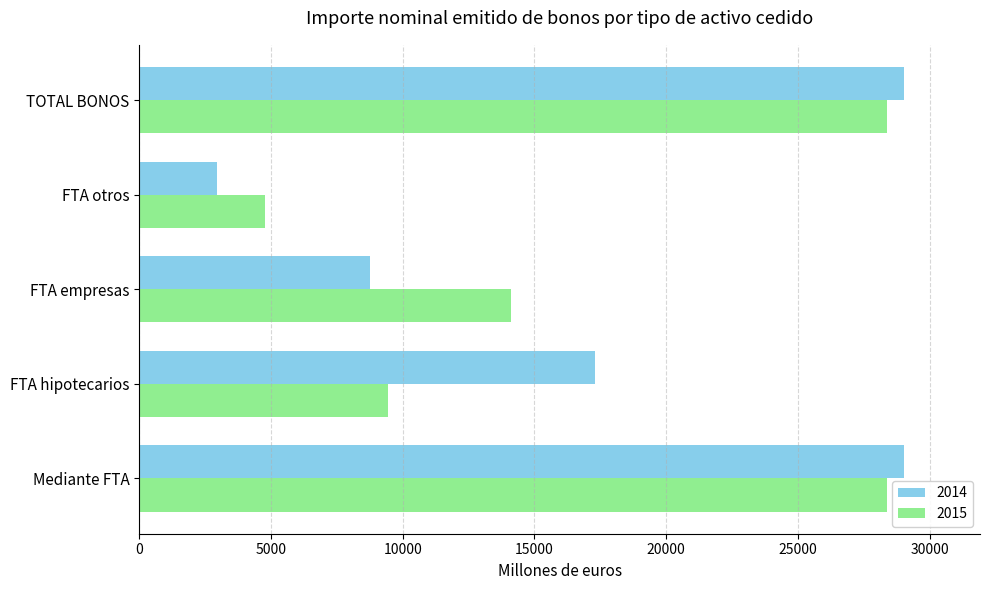

What are all the series names shown in the legend?

2014, 2015